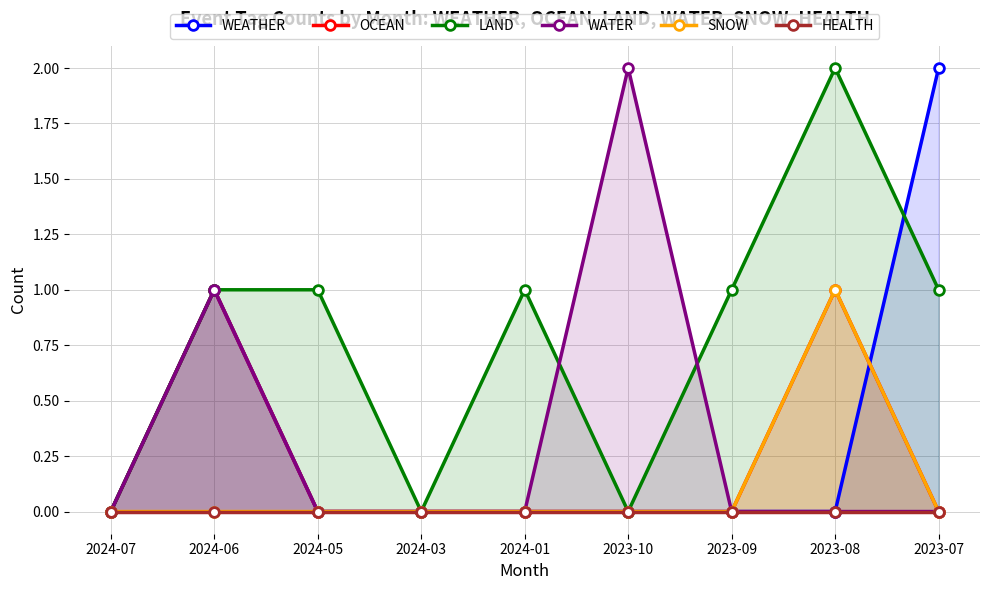

What position from the right is 2024-05?

7